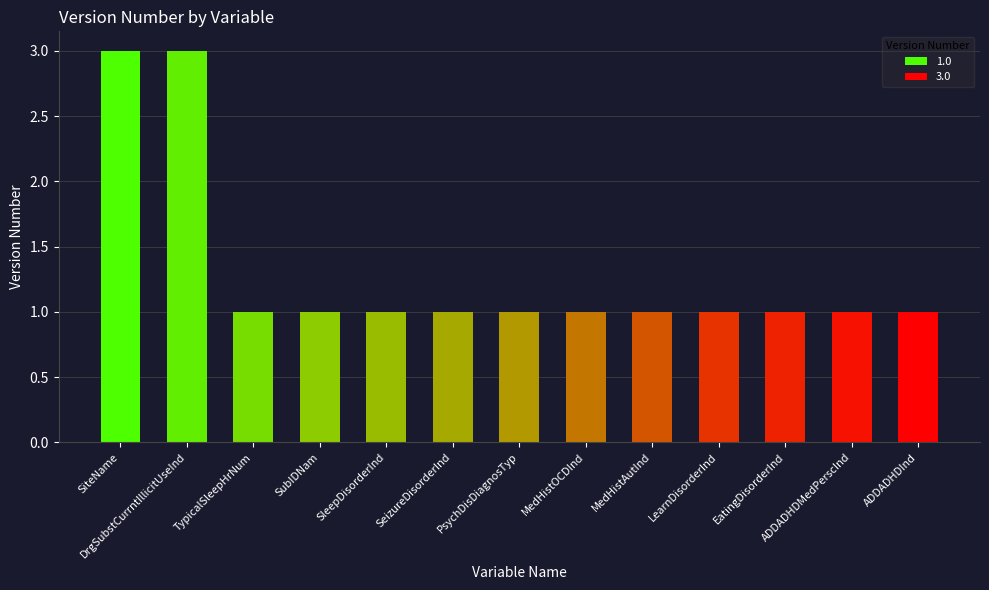

What is the label of the 12th bar from the left?

ADDADHDMedPerscInd